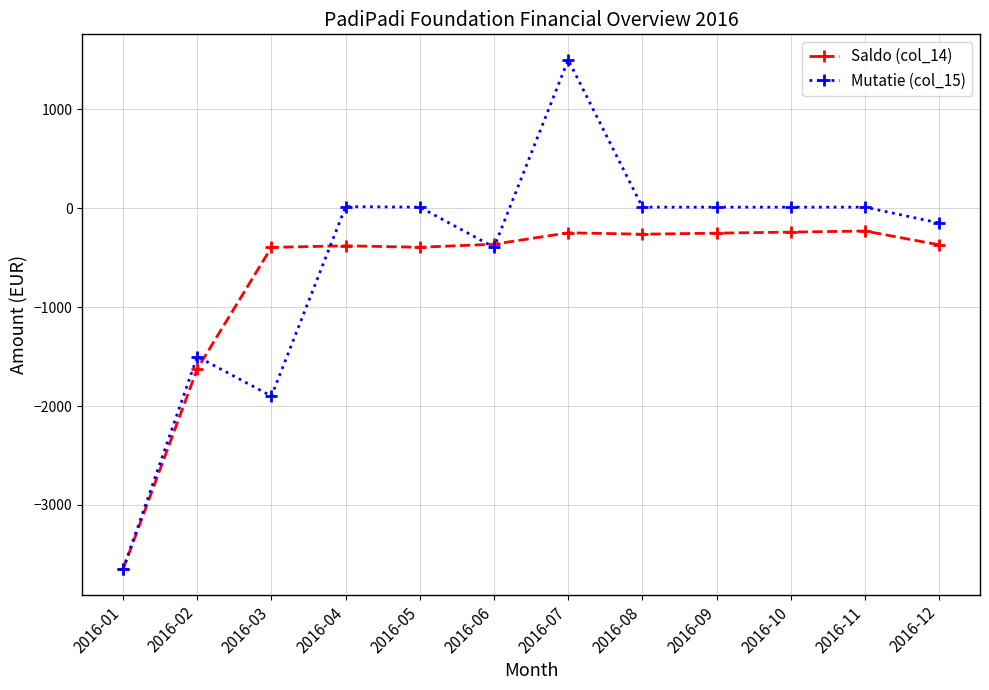

How many data points in Saldo (col_14) are above -364?

5